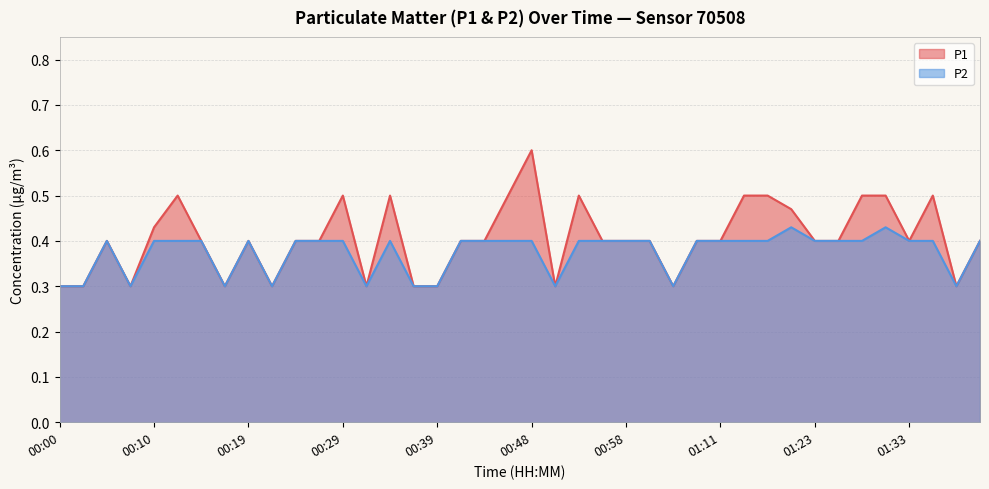

What is the highest value of the P1 series?

0.6